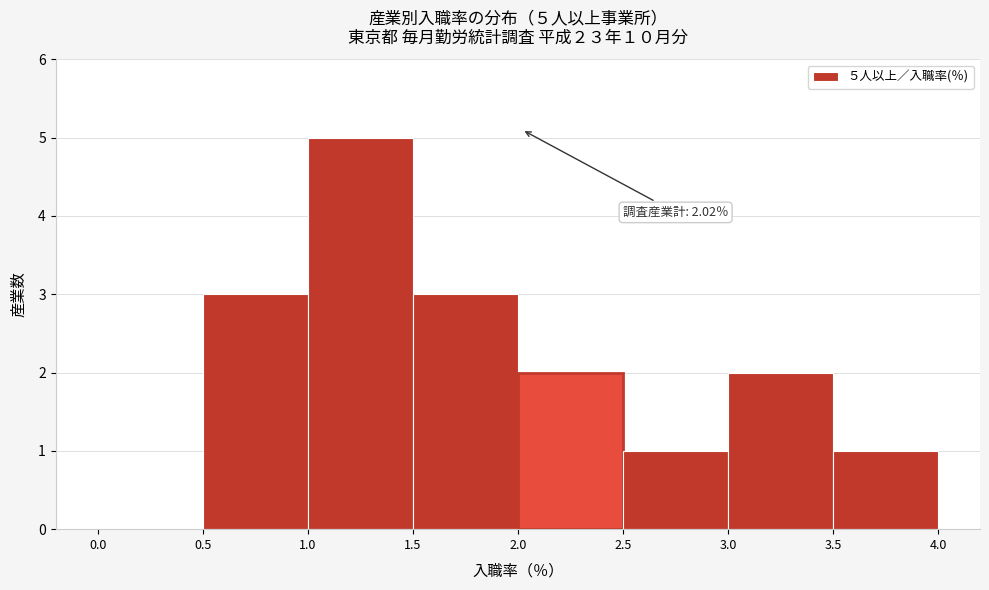

Over which range of the x-axis is the bar tallest?

1.0 to 1.5